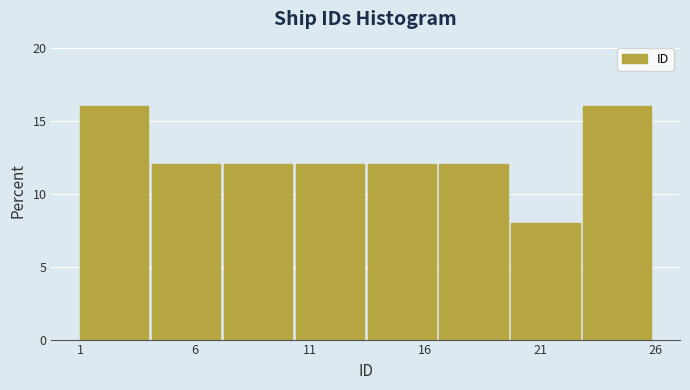

Reading left to right, list every bar in this chart as the range it spans on the x-axis followed by its height. Neither the bar edges nor the heights are printed on the chart, so give them approximately, as read against the axes.

1.0 to 4.0: 16
4.0 to 7.5: 12
7.5 to 10.5: 12
10.5 to 13.5: 12
13.5 to 16.5: 12
16.5 to 20.0: 12
20.0 to 23.0: 8
23.0 to 26.0: 16